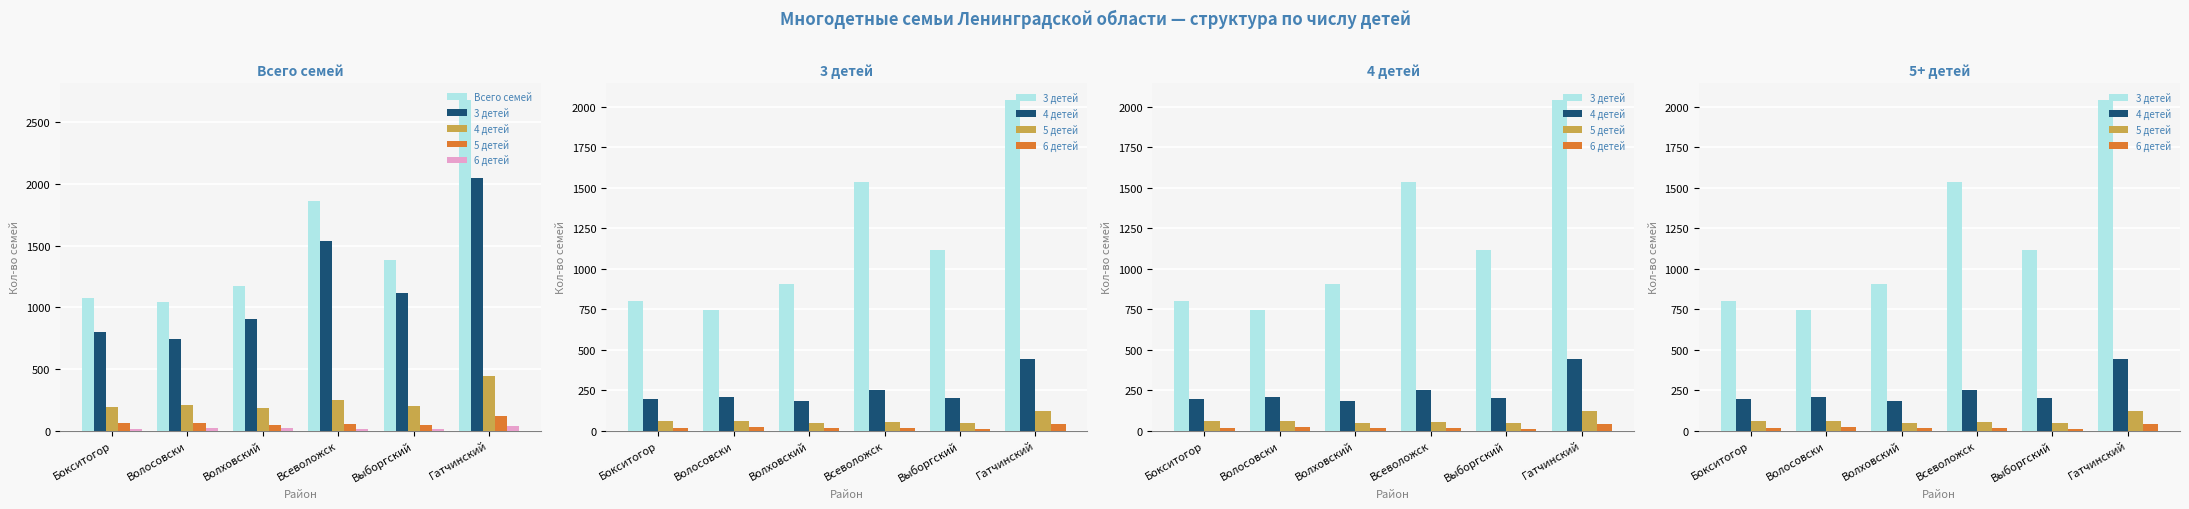

What is the label of the 4th bar from the left?

Всеволожск